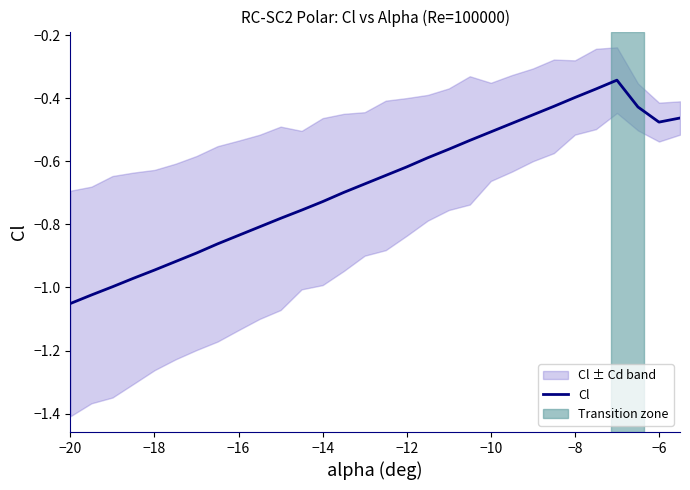

Is it true that Cl equals -0.6 at −20?

False